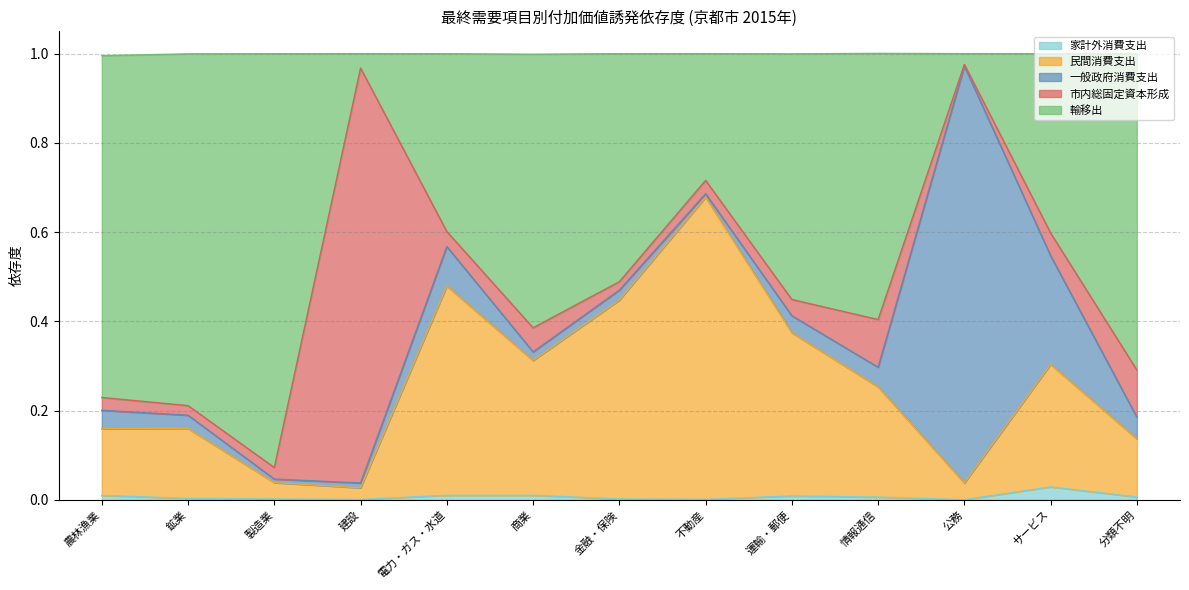

What is the total value across all series at サービス?

1.0